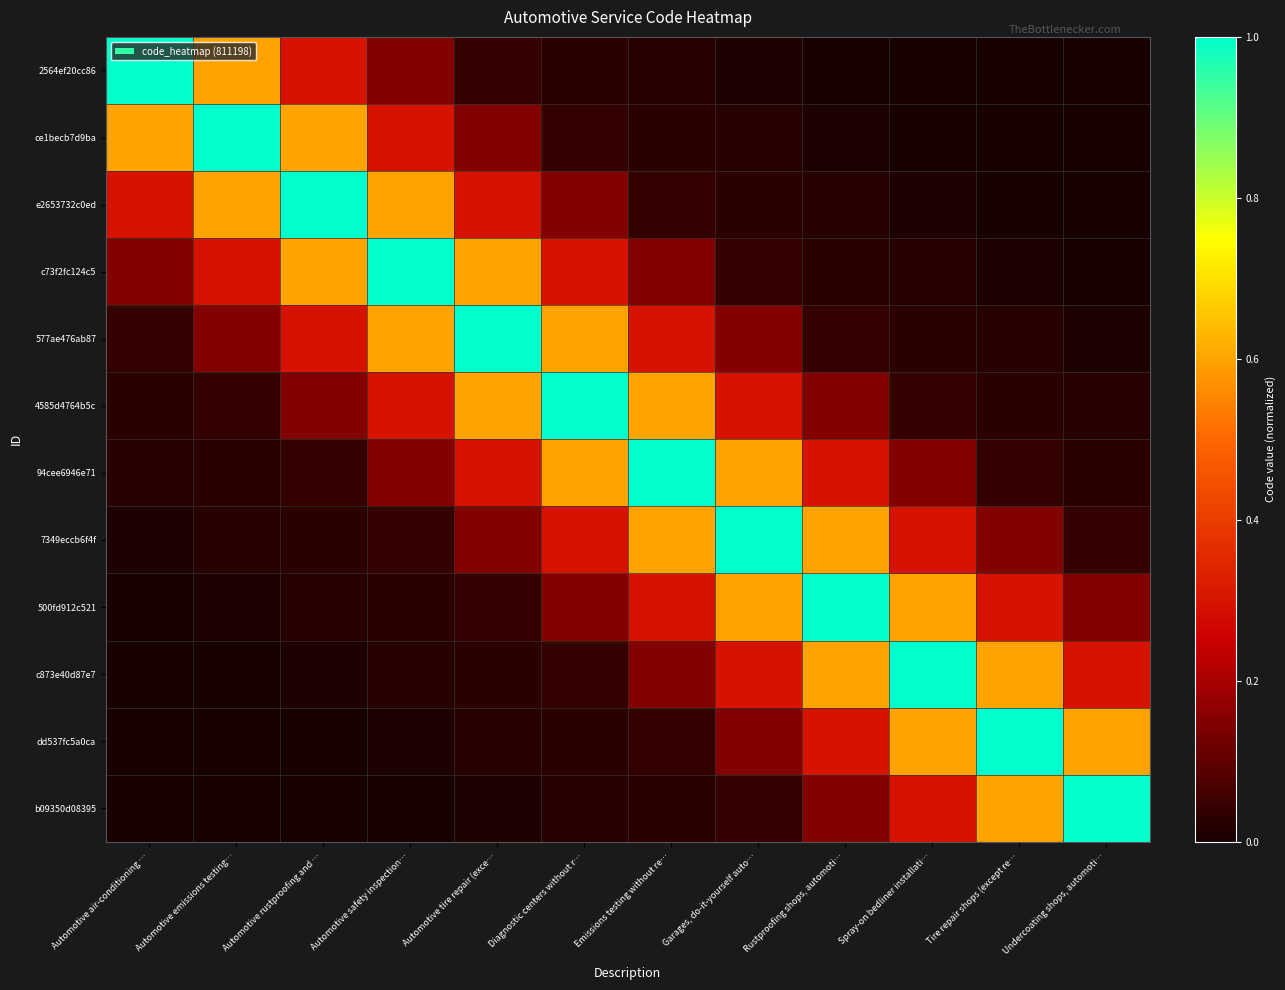

Reading left to right, list all the values displayed in this chart.

2564ef20cc86: Automotive air-conditioning …=1.0	Automotive emissions testing…=0.6	Automotive rustproofing and …=0.3	Automotive safety inspection…=0.1	Automotive tire repair (exce…=0.0	Diagnostic centers without r…=0.0	Emissions testing without re…=0.0	Garages, do-it-yourself auto…=0.0	Rustproofing shops, automoti…=0.0	Spray-on bedliner installati…=0.0	Tire repair shops (except re…=0.0	Undercoating shops, automoti…=0.0
ce1becb7d9ba: Automotive air-conditioning …=0.6	Automotive emissions testing…=1.0	Automotive rustproofing and …=0.6	Automotive safety inspection…=0.3	Automotive tire repair (exce…=0.1	Diagnostic centers without r…=0.0	Emissions testing without re…=0.0	Garages, do-it-yourself auto…=0.0	Rustproofing shops, automoti…=0.0	Spray-on bedliner installati…=0.0	Tire repair shops (except re…=0.0	Undercoating shops, automoti…=0.0
e2653732c0ed: Automotive air-conditioning …=0.3	Automotive emissions testing…=0.6	Automotive rustproofing and …=1.0	Automotive safety inspection…=0.6	Automotive tire repair (exce…=0.3	Diagnostic centers without r…=0.1	Emissions testing without re…=0.0	Garages, do-it-yourself auto…=0.0	Rustproofing shops, automoti…=0.0	Spray-on bedliner installati…=0.0	Tire repair shops (except re…=0.0	Undercoating shops, automoti…=0.0
c73f2fc124c5: Automotive air-conditioning …=0.1	Automotive emissions testing…=0.3	Automotive rustproofing and …=0.6	Automotive safety inspection…=1.0	Automotive tire repair (exce…=0.6	Diagnostic centers without r…=0.3	Emissions testing without re…=0.1	Garages, do-it-yourself auto…=0.0	Rustproofing shops, automoti…=0.0	Spray-on bedliner installati…=0.0	Tire repair shops (except re…=0.0	Undercoating shops, automoti…=0.0
577ae476ab87: Automotive air-conditioning …=0.0	Automotive emissions testing…=0.1	Automotive rustproofing and …=0.3	Automotive safety inspection…=0.6	Automotive tire repair (exce…=1.0	Diagnostic centers without r…=0.6	Emissions testing without re…=0.3	Garages, do-it-yourself auto…=0.1	Rustproofing shops, automoti…=0.0	Spray-on bedliner installati…=0.0	Tire repair shops (except re…=0.0	Undercoating shops, automoti…=0.0
4585d4764b5c: Automotive air-conditioning …=0.0	Automotive emissions testing…=0.0	Automotive rustproofing and …=0.1	Automotive safety inspection…=0.3	Automotive tire repair (exce…=0.6	Diagnostic centers without r…=1.0	Emissions testing without re…=0.6	Garages, do-it-yourself auto…=0.3	Rustproofing shops, automoti…=0.1	Spray-on bedliner installati…=0.0	Tire repair shops (except re…=0.0	Undercoating shops, automoti…=0.0
94cee6946e71: Automotive air-conditioning …=0.0	Automotive emissions testing…=0.0	Automotive rustproofing and …=0.0	Automotive safety inspection…=0.1	Automotive tire repair (exce…=0.3	Diagnostic centers without r…=0.6	Emissions testing without re…=1.0	Garages, do-it-yourself auto…=0.6	Rustproofing shops, automoti…=0.3	Spray-on bedliner installati…=0.1	Tire repair shops (except re…=0.0	Undercoating shops, automoti…=0.0
7349eccb6f4f: Automotive air-conditioning …=0.0	Automotive emissions testing…=0.0	Automotive rustproofing and …=0.0	Automotive safety inspection…=0.0	Automotive tire repair (exce…=0.1	Diagnostic centers without r…=0.3	Emissions testing without re…=0.6	Garages, do-it-yourself auto…=1.0	Rustproofing shops, automoti…=0.6	Spray-on bedliner installati…=0.3	Tire repair shops (except re…=0.1	Undercoating shops, automoti…=0.0
500fd912c521: Automotive air-conditioning …=0.0	Automotive emissions testing…=0.0	Automotive rustproofing and …=0.0	Automotive safety inspection…=0.0	Automotive tire repair (exce…=0.0	Diagnostic centers without r…=0.1	Emissions testing without re…=0.3	Garages, do-it-yourself auto…=0.6	Rustproofing shops, automoti…=1.0	Spray-on bedliner installati…=0.6	Tire repair shops (except re…=0.3	Undercoating shops, automoti…=0.1
c873e40d87e7: Automotive air-conditioning …=0.0	Automotive emissions testing…=0.0	Automotive rustproofing and …=0.0	Automotive safety inspection…=0.0	Automotive tire repair (exce…=0.0	Diagnostic centers without r…=0.0	Emissions testing without re…=0.1	Garages, do-it-yourself auto…=0.3	Rustproofing shops, automoti…=0.6	Spray-on bedliner installati…=1.0	Tire repair shops (except re…=0.6	Undercoating shops, automoti…=0.3
dd537fc5a0ca: Automotive air-conditioning …=0.0	Automotive emissions testing…=0.0	Automotive rustproofing and …=0.0	Automotive safety inspection…=0.0	Automotive tire repair (exce…=0.0	Diagnostic centers without r…=0.0	Emissions testing without re…=0.0	Garages, do-it-yourself auto…=0.1	Rustproofing shops, automoti…=0.3	Spray-on bedliner installati…=0.6	Tire repair shops (except re…=1.0	Undercoating shops, automoti…=0.6
b09350d08395: Automotive air-conditioning …=0.0	Automotive emissions testing…=0.0	Automotive rustproofing and …=0.0	Automotive safety inspection…=0.0	Automotive tire repair (exce…=0.0	Diagnostic centers without r…=0.0	Emissions testing without re…=0.0	Garages, do-it-yourself auto…=0.0	Rustproofing shops, automoti…=0.1	Spray-on bedliner installati…=0.3	Tire repair shops (except re…=0.6	Undercoating shops, automoti…=1.0